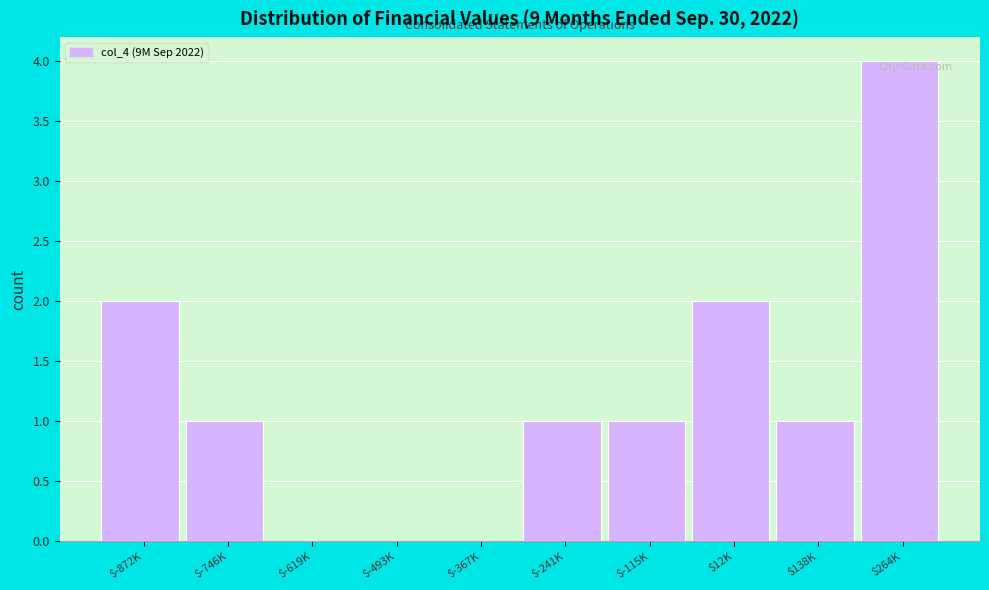

The chart shows a value of 1 at $-115K. True or false?

True